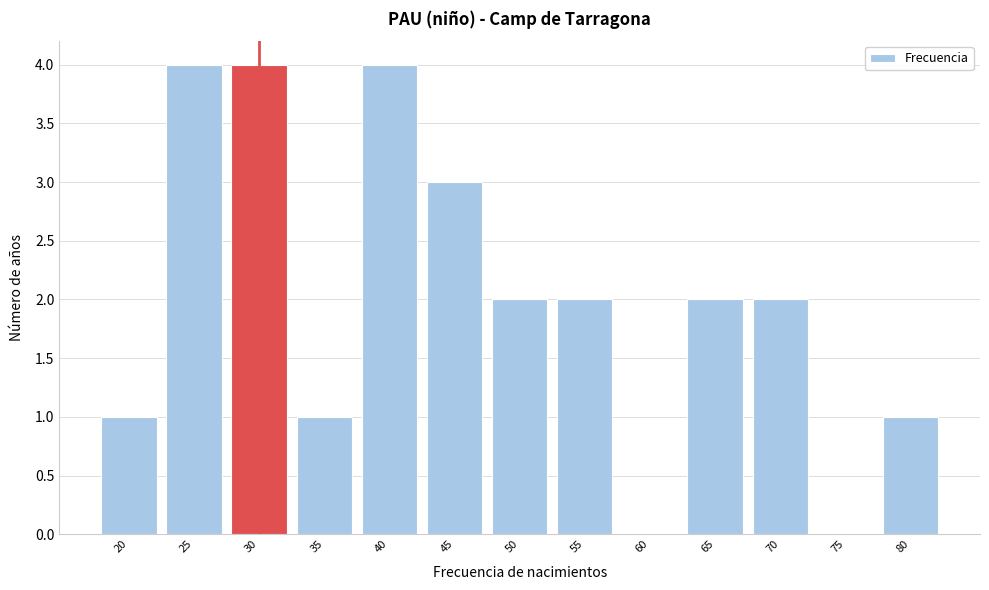

Reading left to right, extract all data points from this chart.

20=1	25=4	30=4	35=1	40=4	45=3	50=2	55=2	60=0	65=2	70=2	75=0	80=1